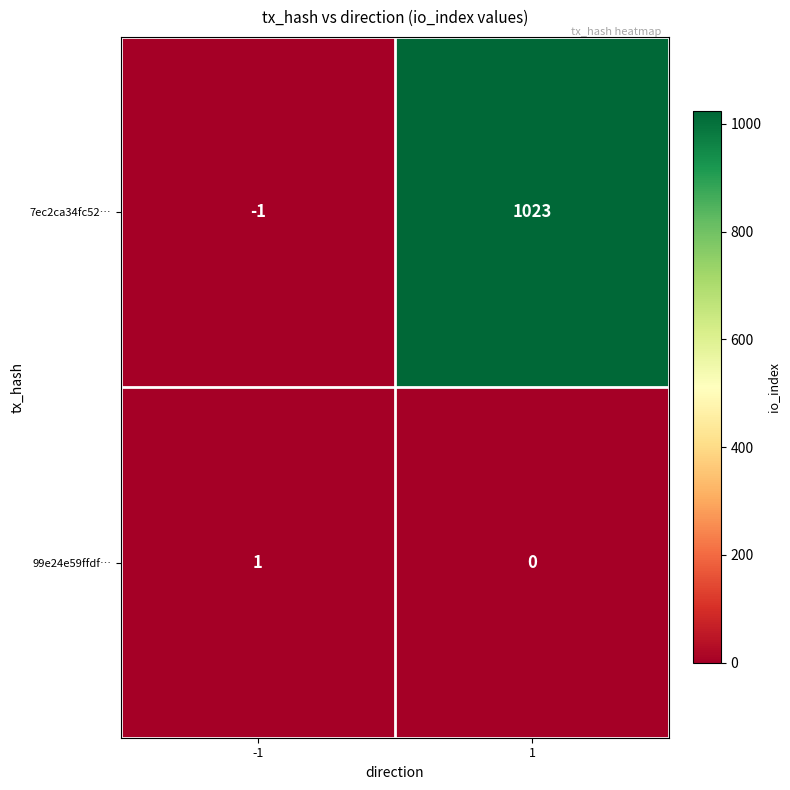

What is the sum of the 7ec2ca34fc52… values at -1 and 1?

1022